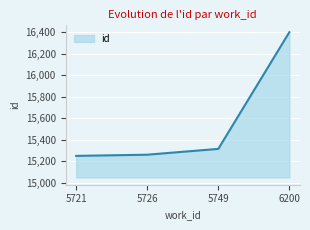

Is it true that the value at 6200 is 26275?

False